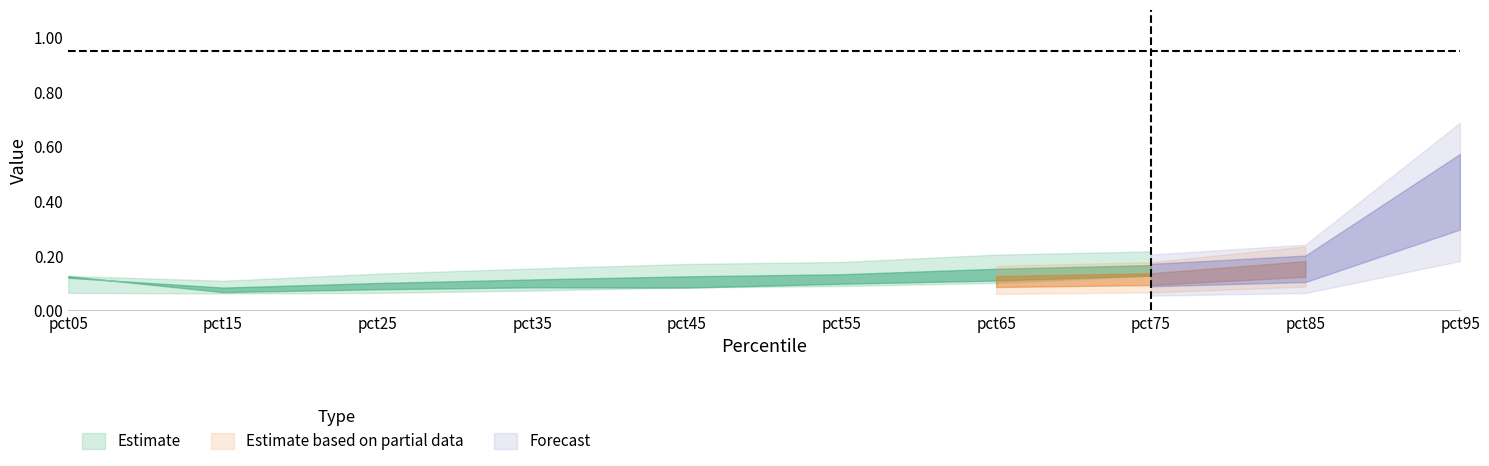

Count the number of categories in the chart.

10